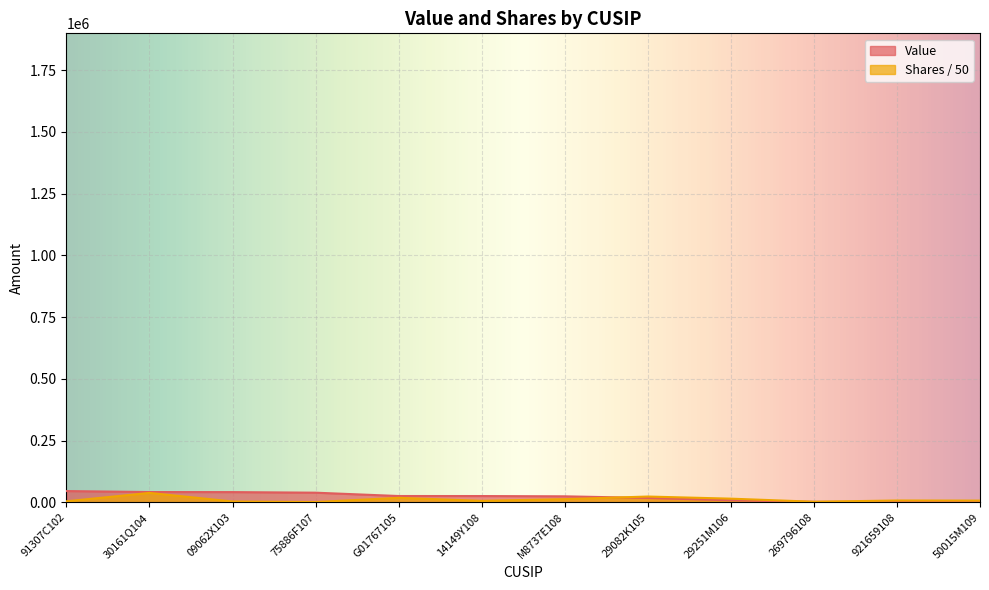

At 30161Q104, list the series in order from smallest to largest.

Shares or principal amount, Value